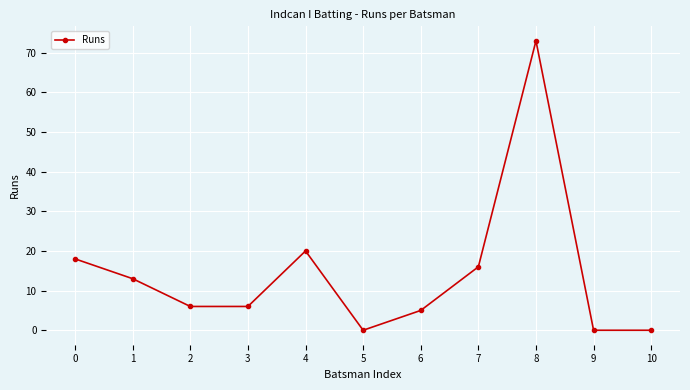

The value at 9 is 0. True or false?

True